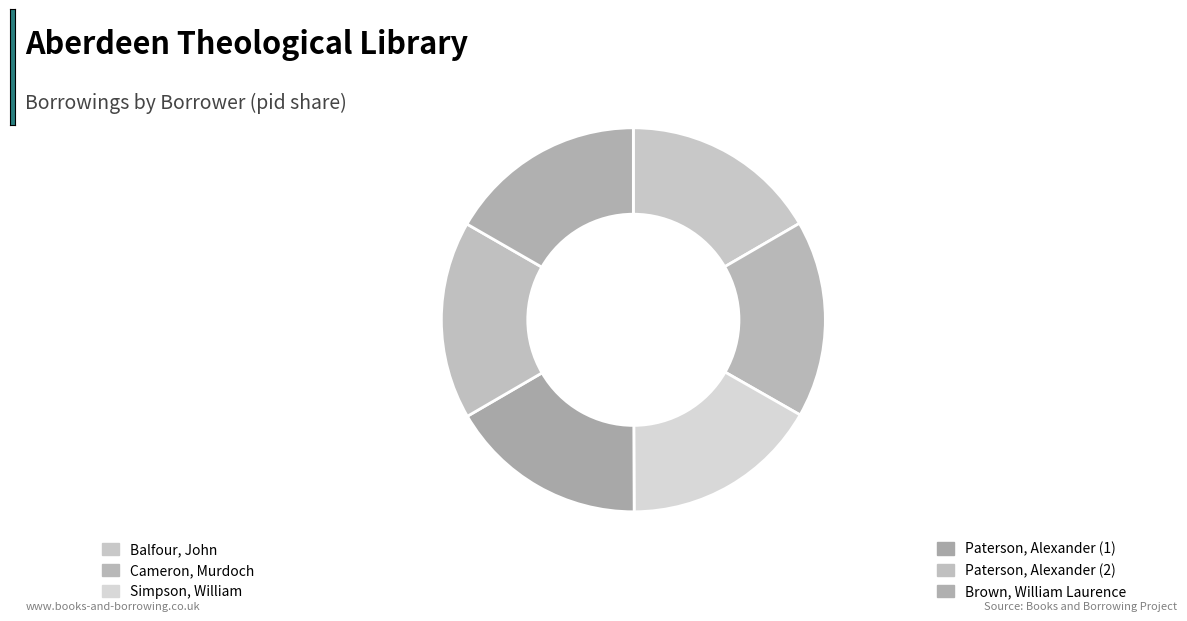

Does any single category account for the majority?

No